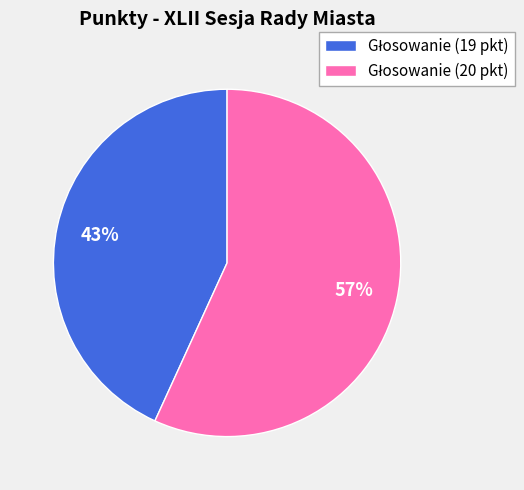

Does any single category account for the majority?

Yes